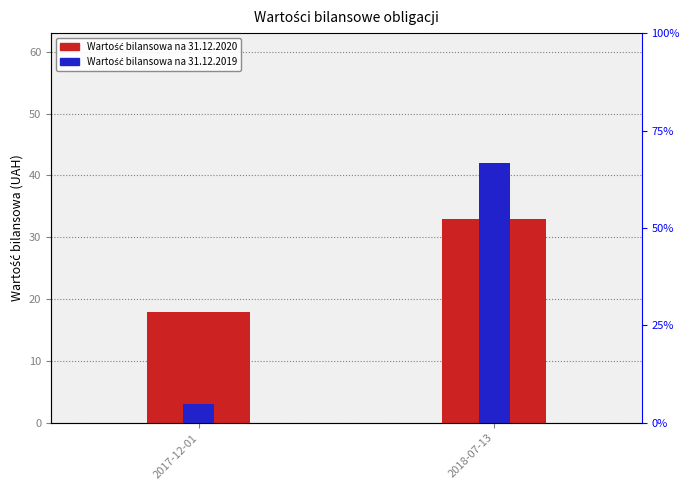

What is the total value across all series at 2018-07-13?

75